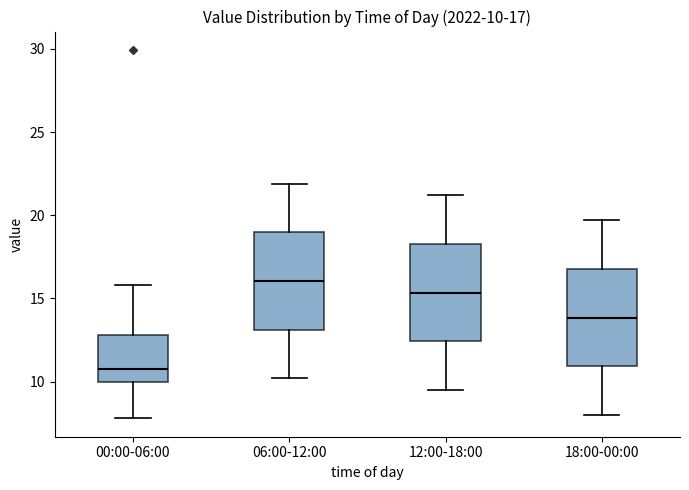

Which box has the lowest median line?

00:00-06:00